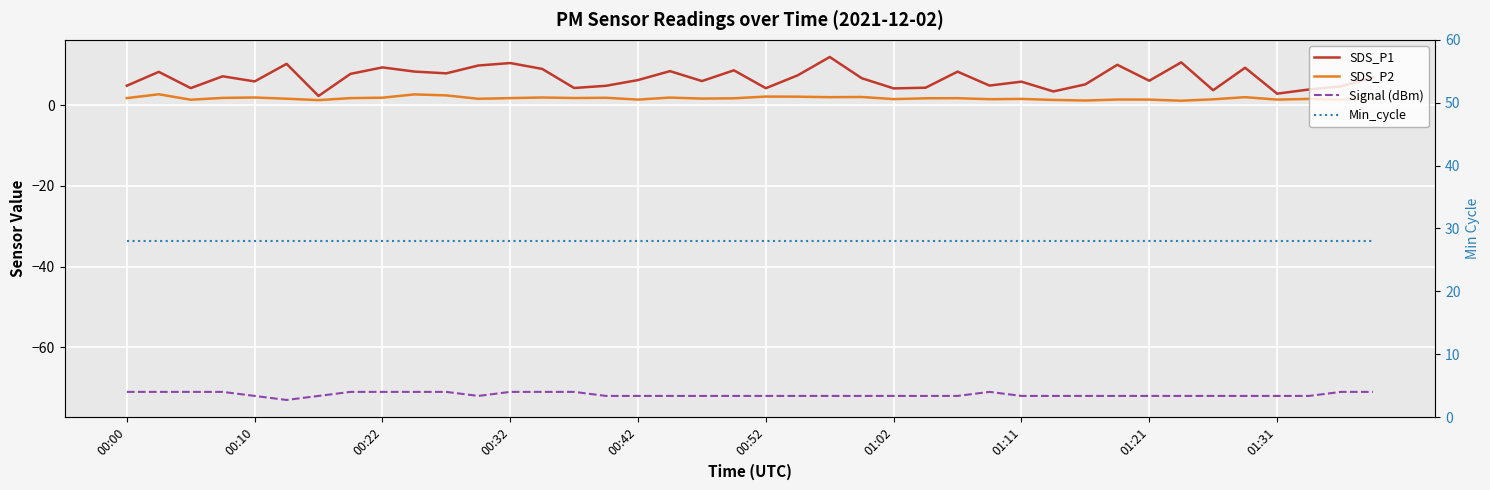

List the series in order of their peak value, highest first.

Min_cycle, SDS_P1, SDS_P2, Signal (dBm)